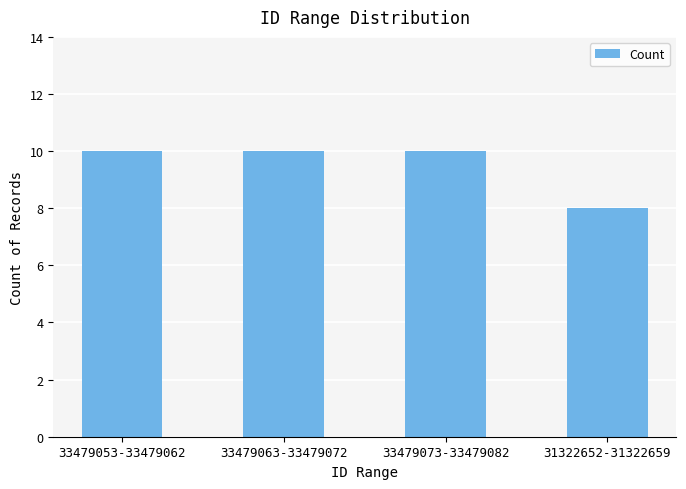

What is the difference between the maximum and minimum values?

2